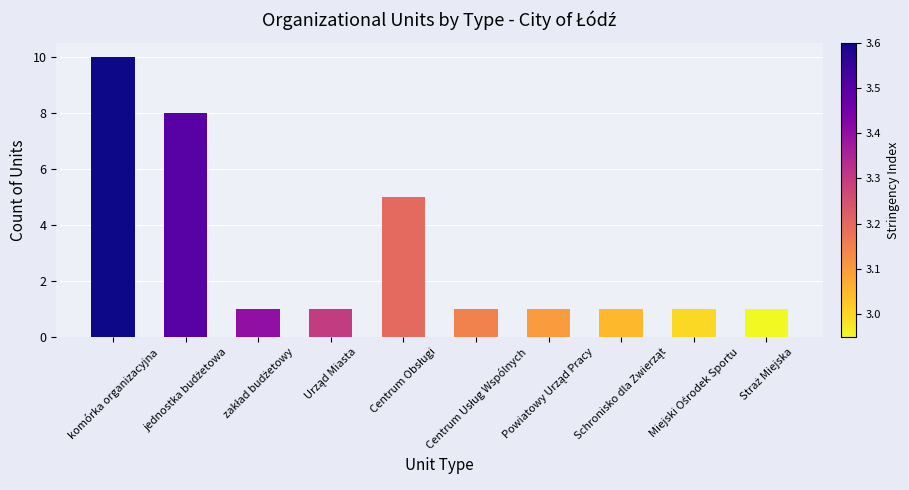

What is the value of the 2nd bar from the left?

8